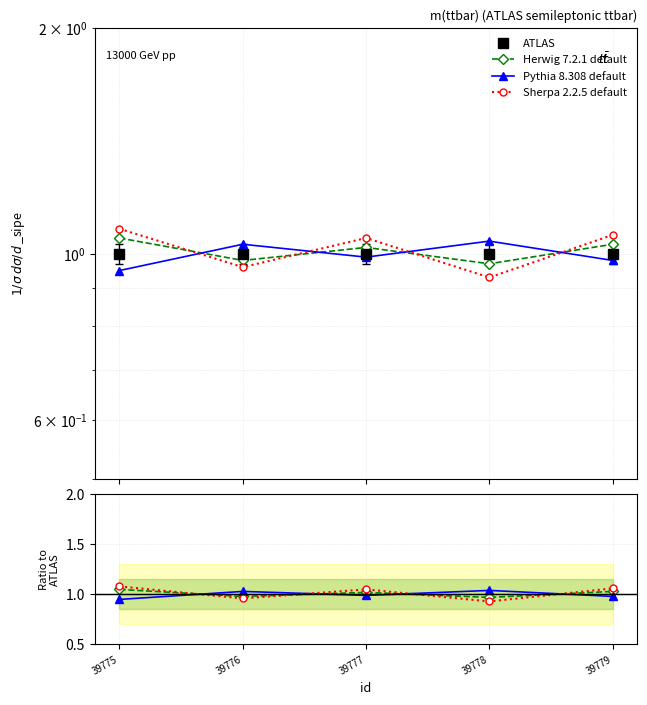

List the series in order of their peak value, highest first.

Sherpa 2.2.5 default, Herwig 7.2.1 default, Pythia 8.308 default, ATLAS